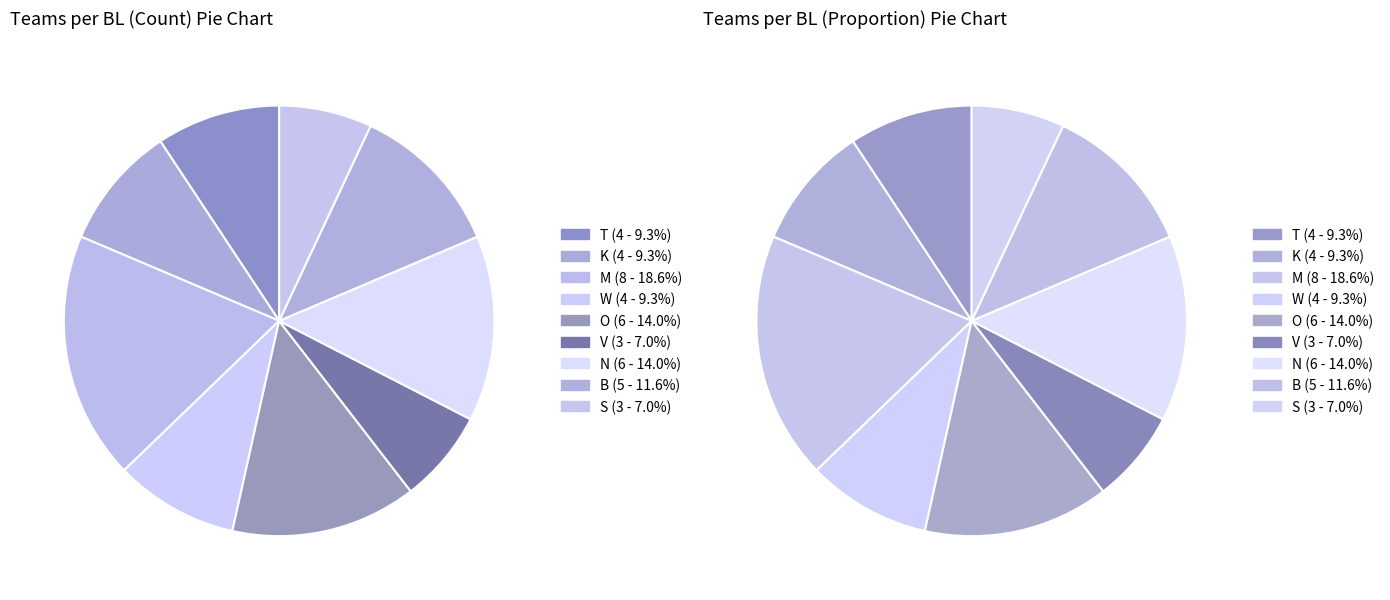

Is it true that O is 14% of the pie?

True